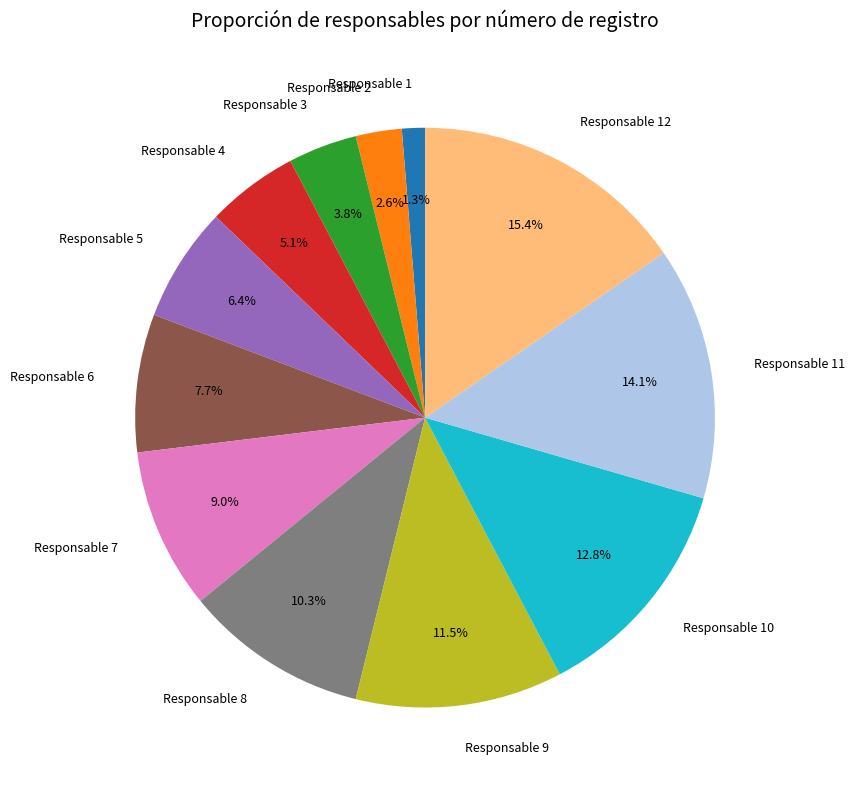

How many segments does this pie chart have?

12